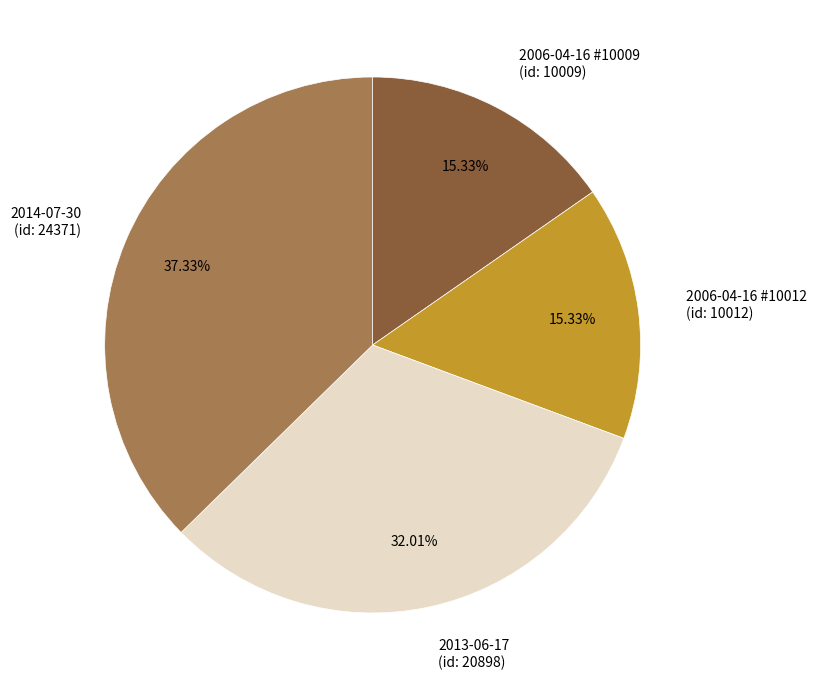

Which slice is the largest?

2014-07-30 (id: 24371)